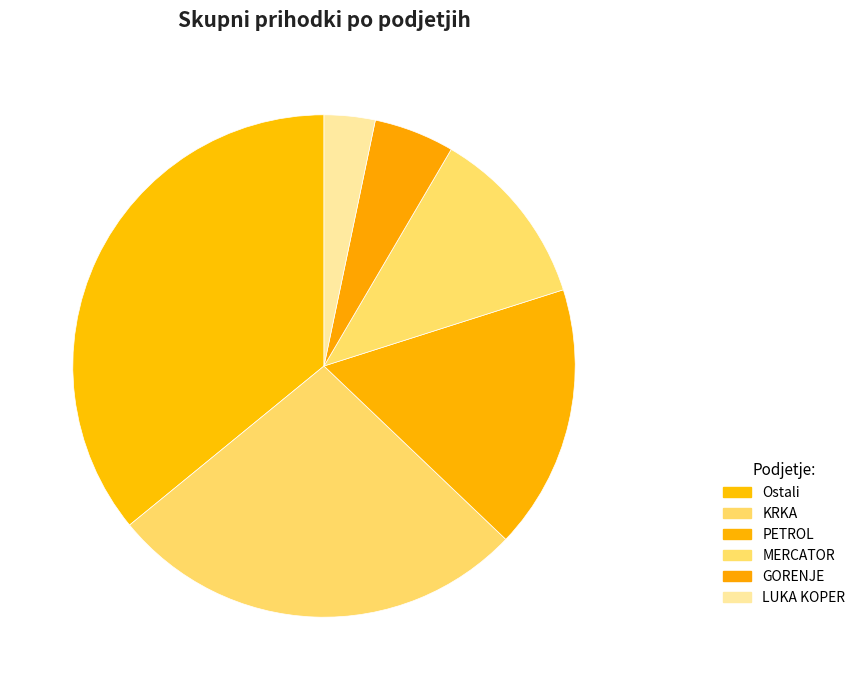

Is there a majority slice in this chart?

No